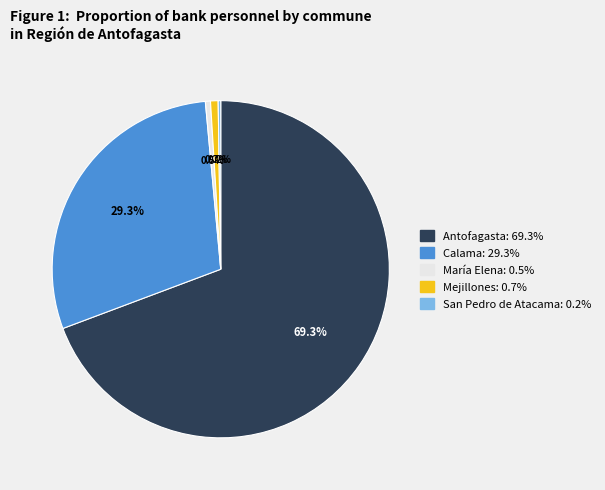

What portion of the pie excludes Mejillones?

99.3%